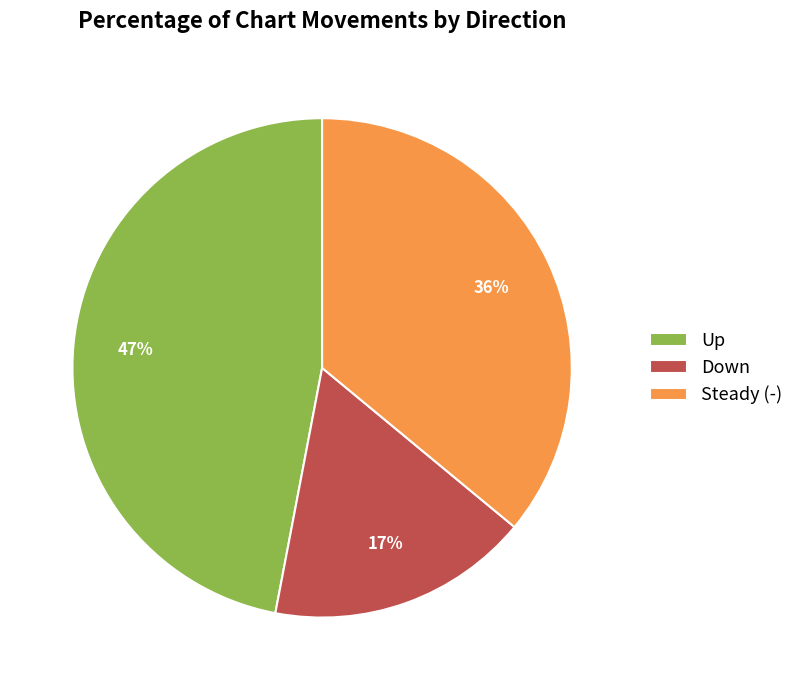

Which has a higher value, Down or Steady (-)?

Steady (-)